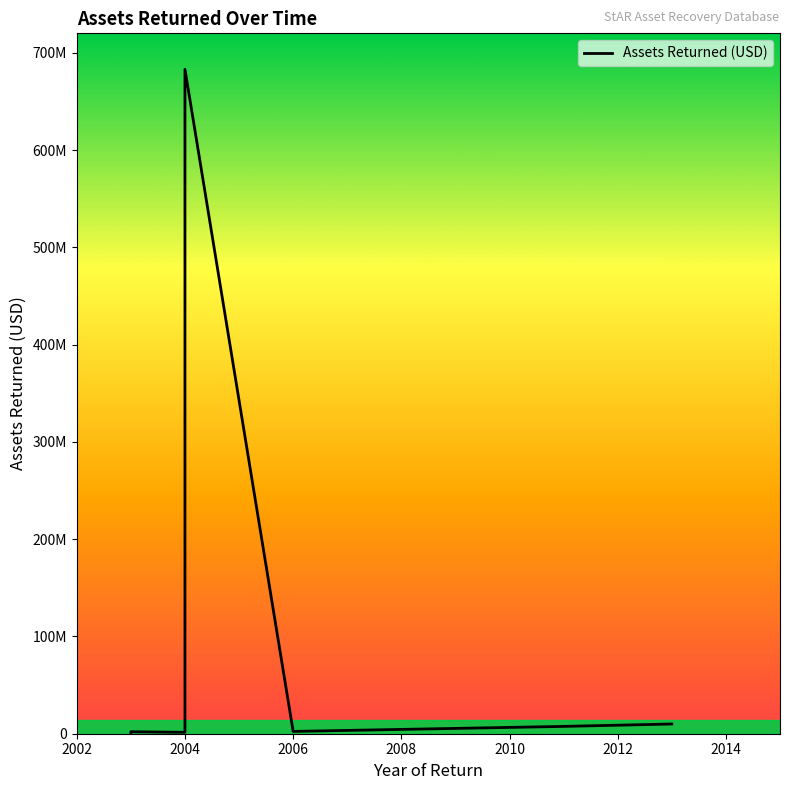

At which category does the data reach its first local valley?

2004